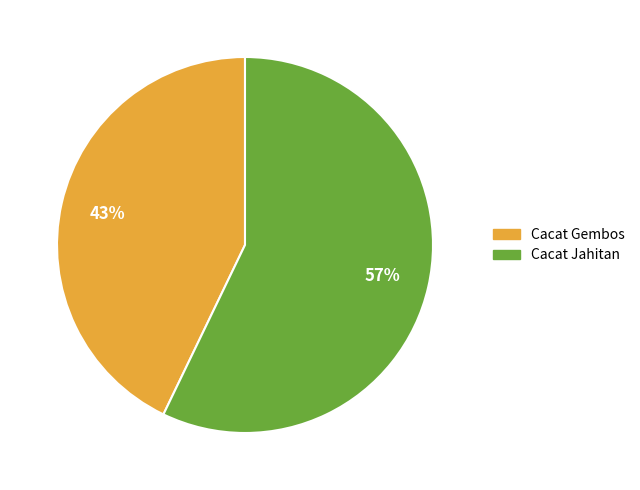

What percentage is the Cacat Gembos slice, to the nearest percent?

43%